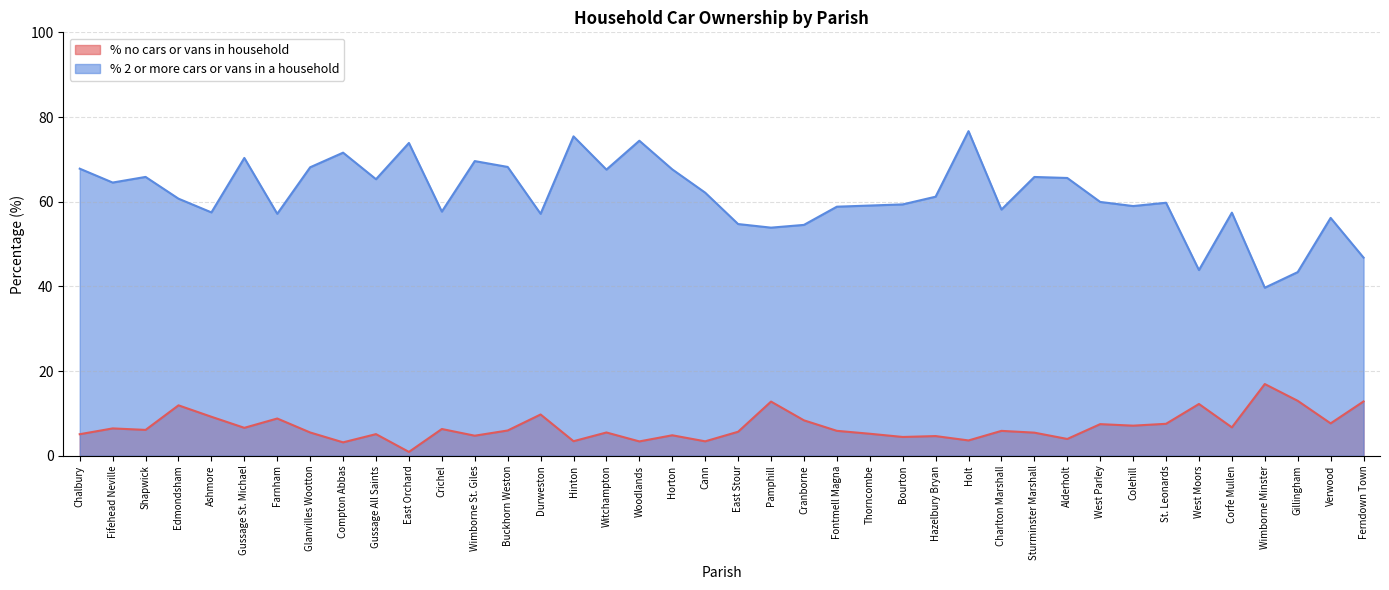

What is the sum of the % no cars or vans in household values at Cann and West Parley?

10.9